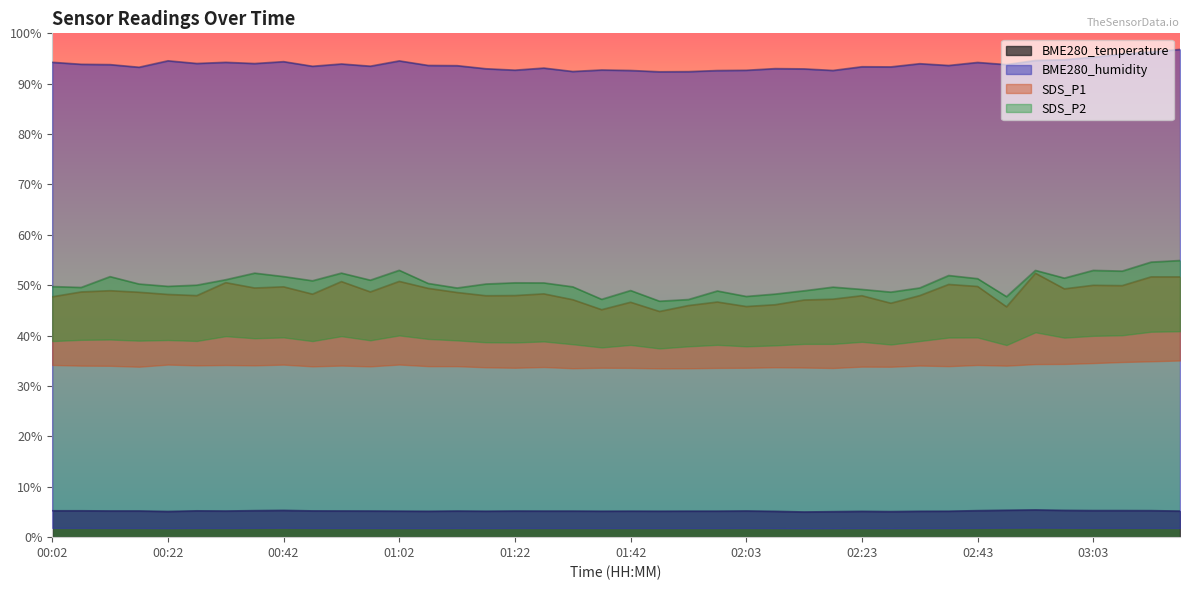

What is the sum of the BME280_temperature values at 01:12 and 01:27?

10.4